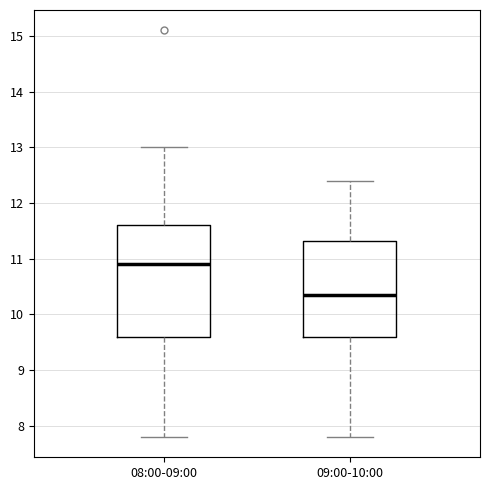

Which box's median line is the highest?

08:00-09:00